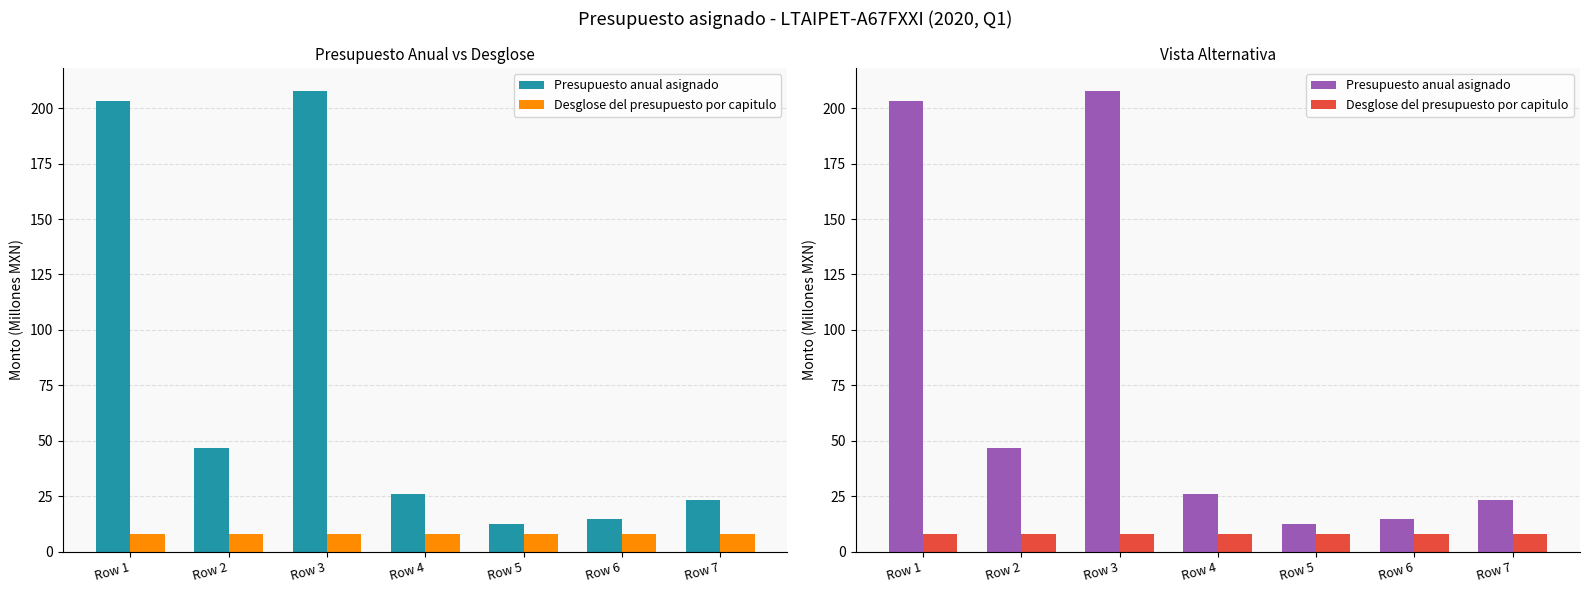

Rank the categories by Desglose del presupuesto por capitulo value from lowest to highest.

Row 1, Row 2, Row 3, Row 4, Row 5, Row 6, Row 7